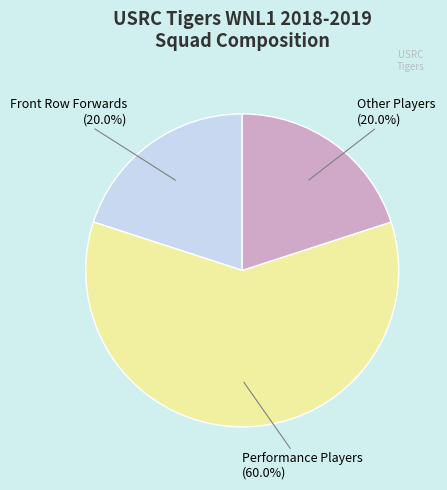

What is the ratio of the value at Front Row Forwards to the value at Performance Players?

0.3